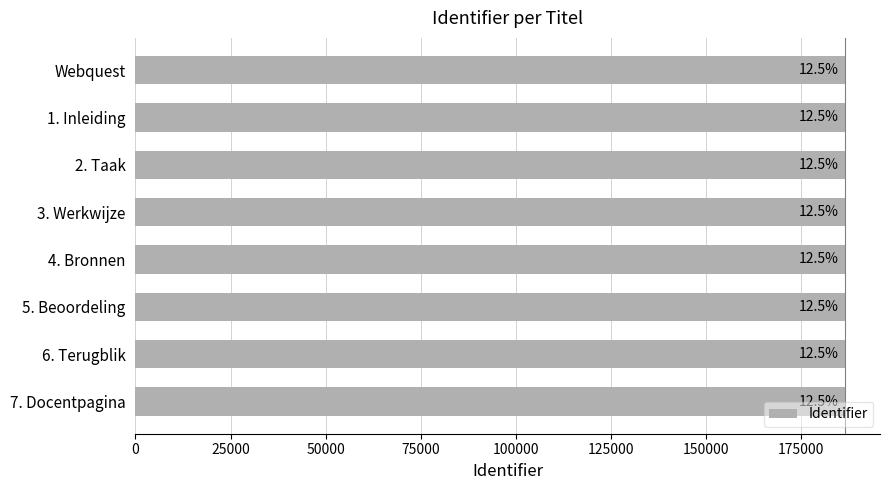

Are the bars horizontal?

Yes